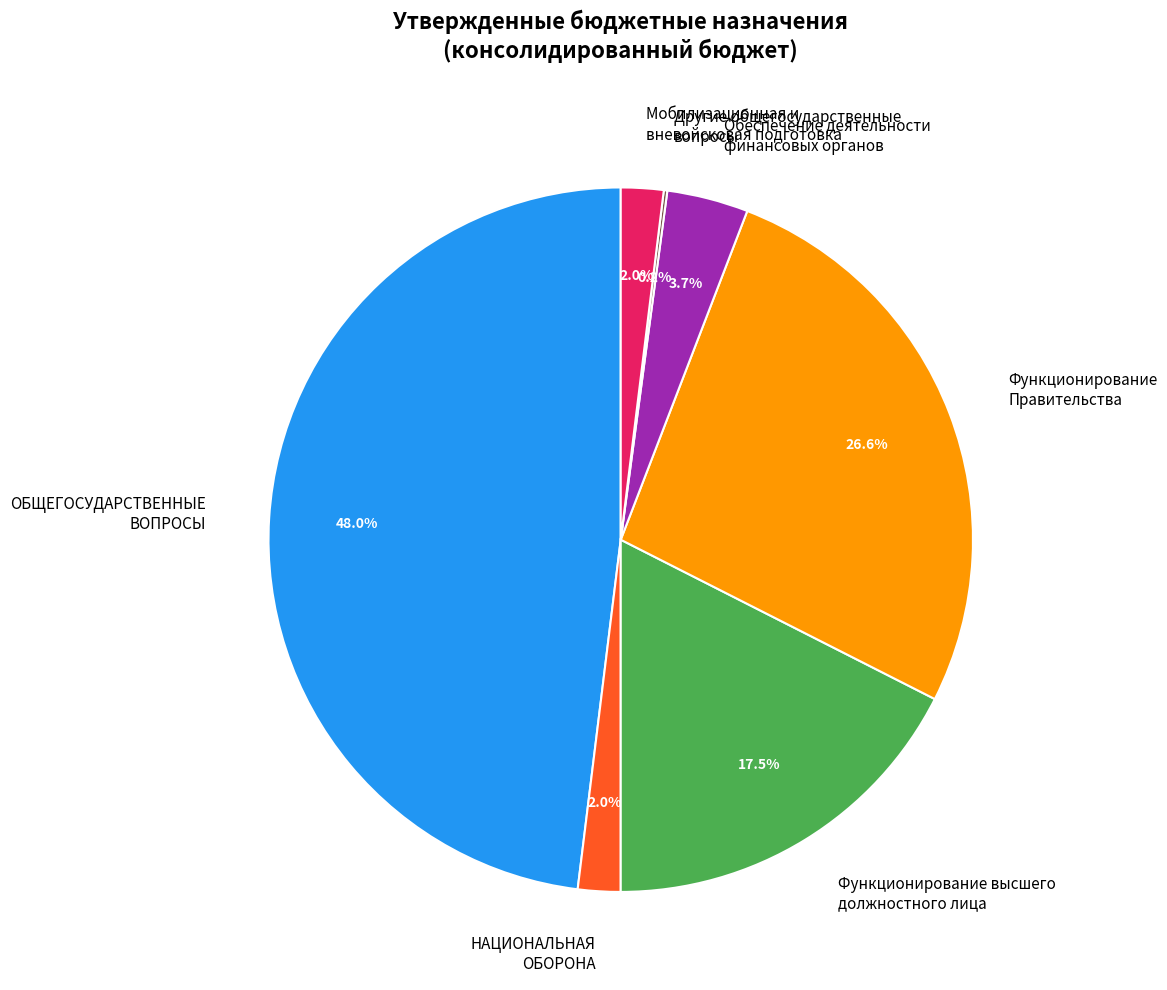

Which has a higher value, ОБЩЕГОСУДАРСТВЕННЫЕ ВОПРОСЫ or НАЦИОНАЛЬНАЯ ОБОРОНА?

ОБЩЕГОСУДАРСТВЕННЫЕ ВОПРОСЫ